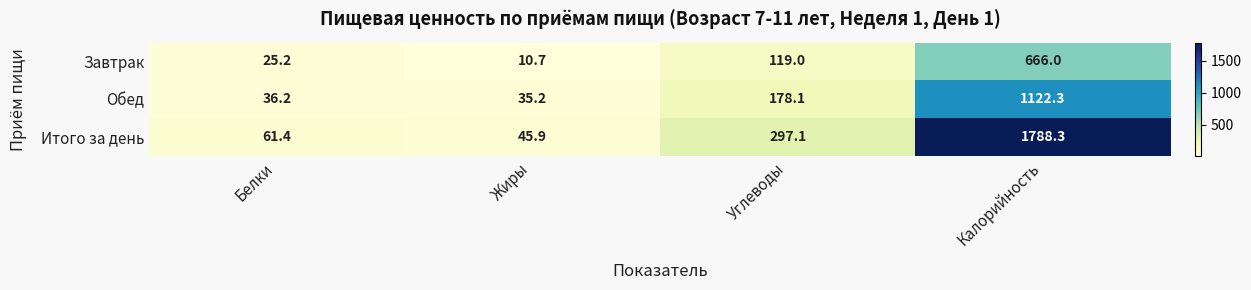

Between Белки and Калорийность, which series saw the biggest shift?

Итого за день